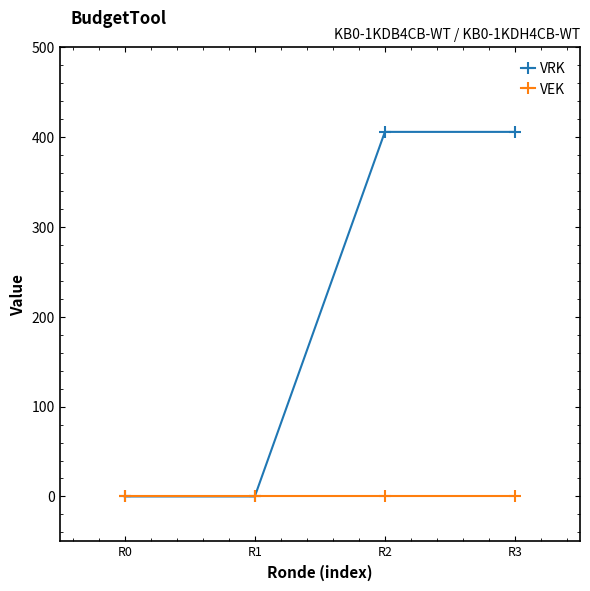

List the series in order of their peak value, highest first.

VRK, VEK